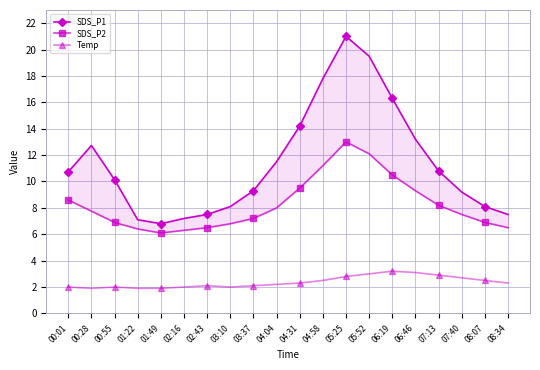

What is the difference between the highest and lowest values at 04:31?

11.9